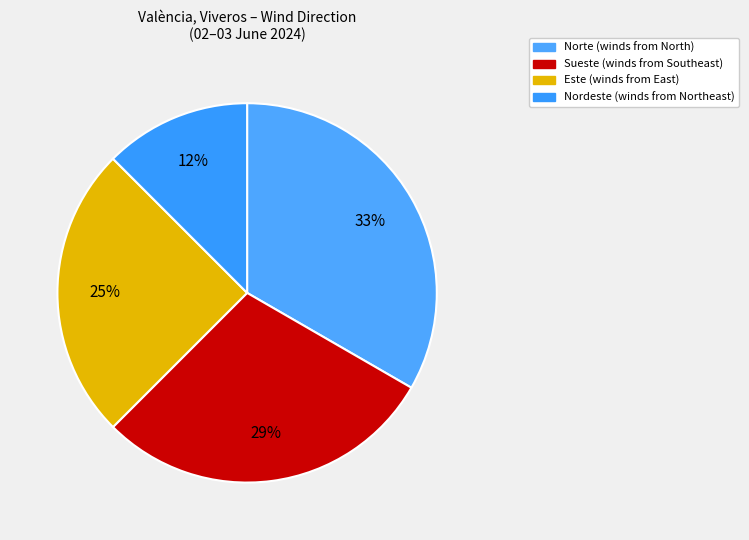

Is the sum of Nordeste and Sueste greater than half?

No